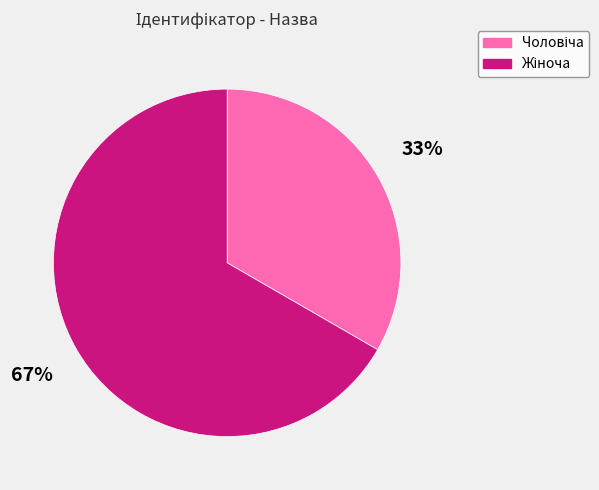

To the nearest percent, what is the average slice percentage?

50%